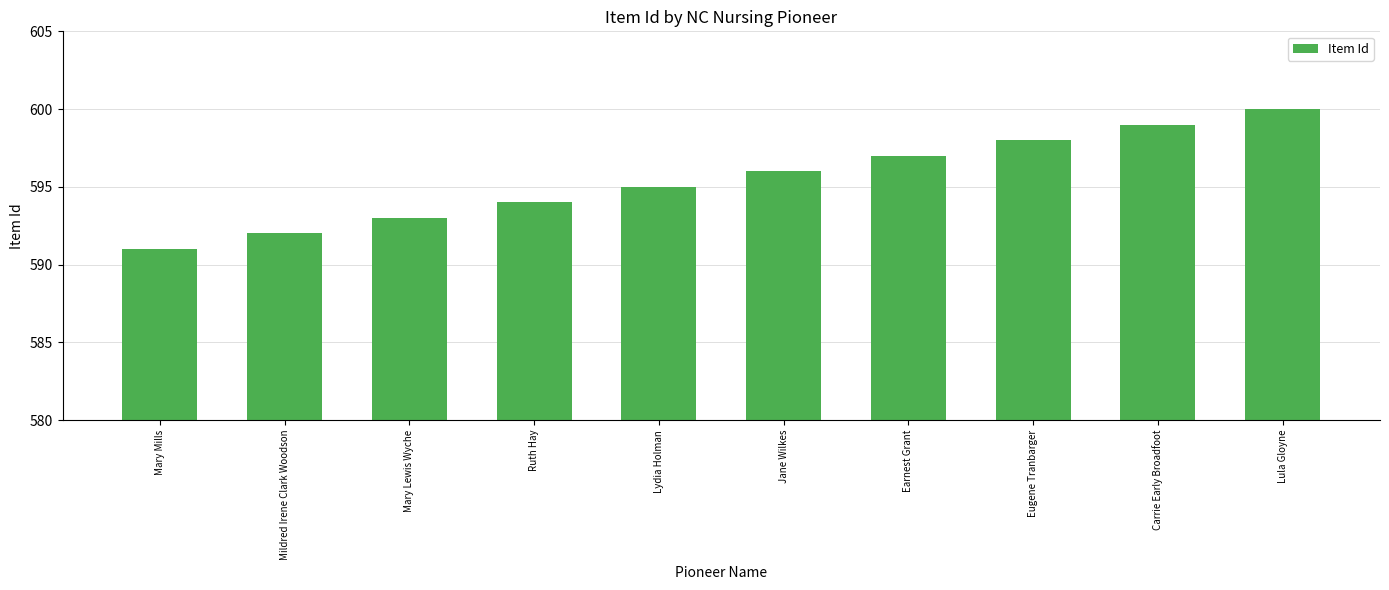

Where is the data nearest to the value 595?

Lydia Holman